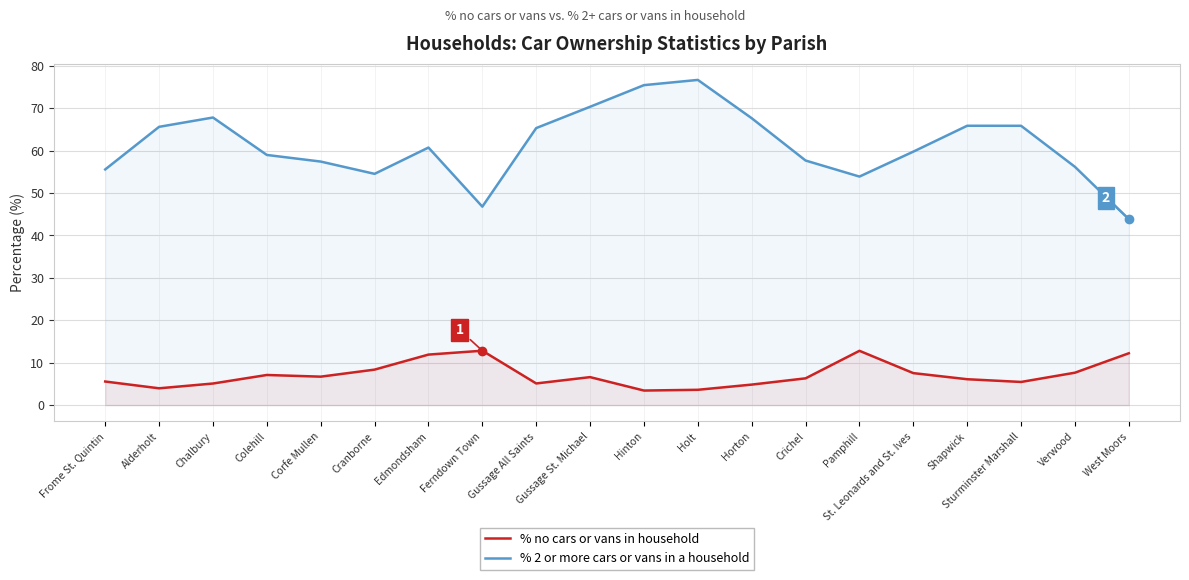

True or false: % no cars or vans in household and % 2 or more cars or vans in a household cross at least once.

False